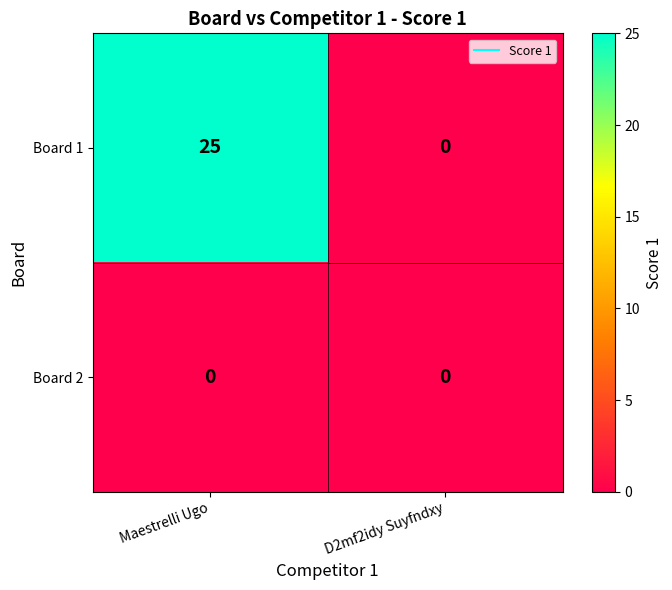

Reading left to right, extract all data points from this chart.

Board 1: 25	0
Board 2: 0	0